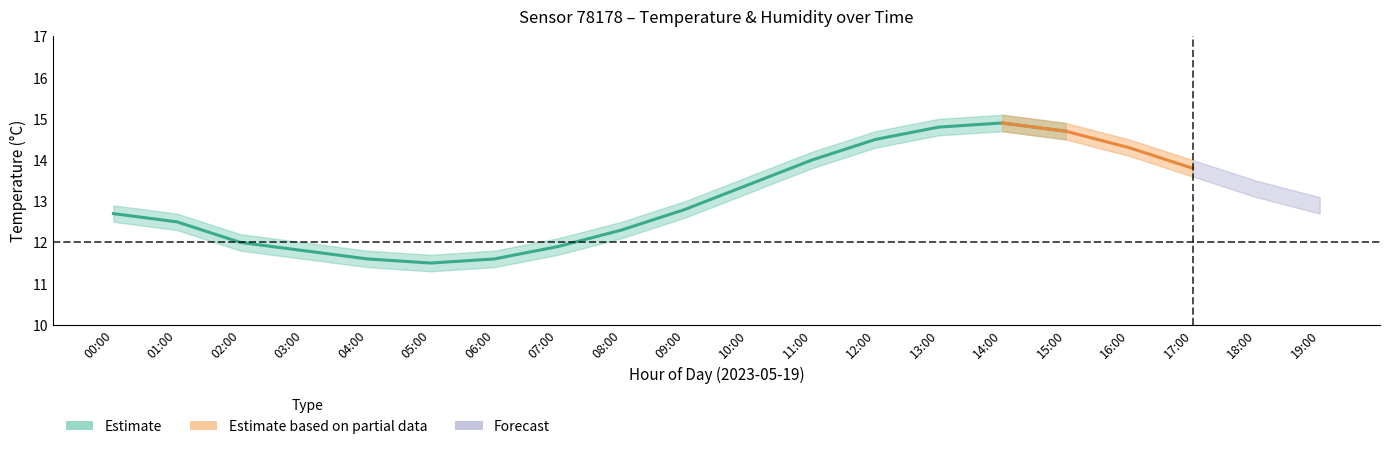

At which label is the value closest to 70?

01:00